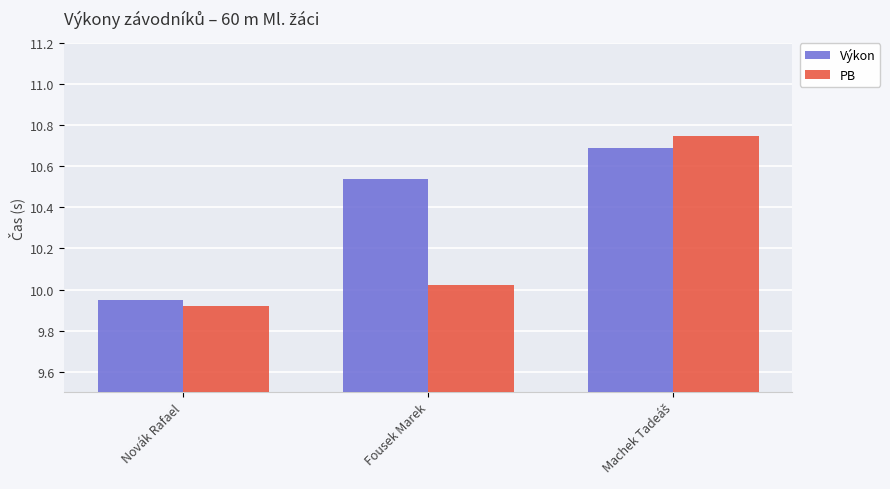

Which series has the widest spread of values?

PB